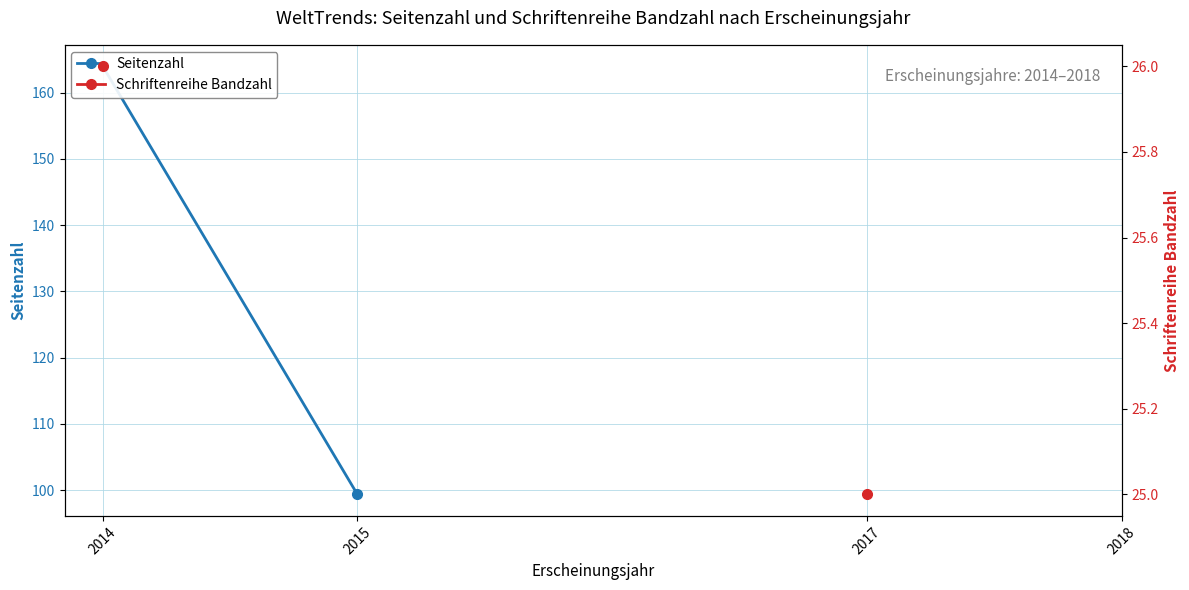

What is the sum of the Seitenzahl values at 2015 and 2014?

263.3